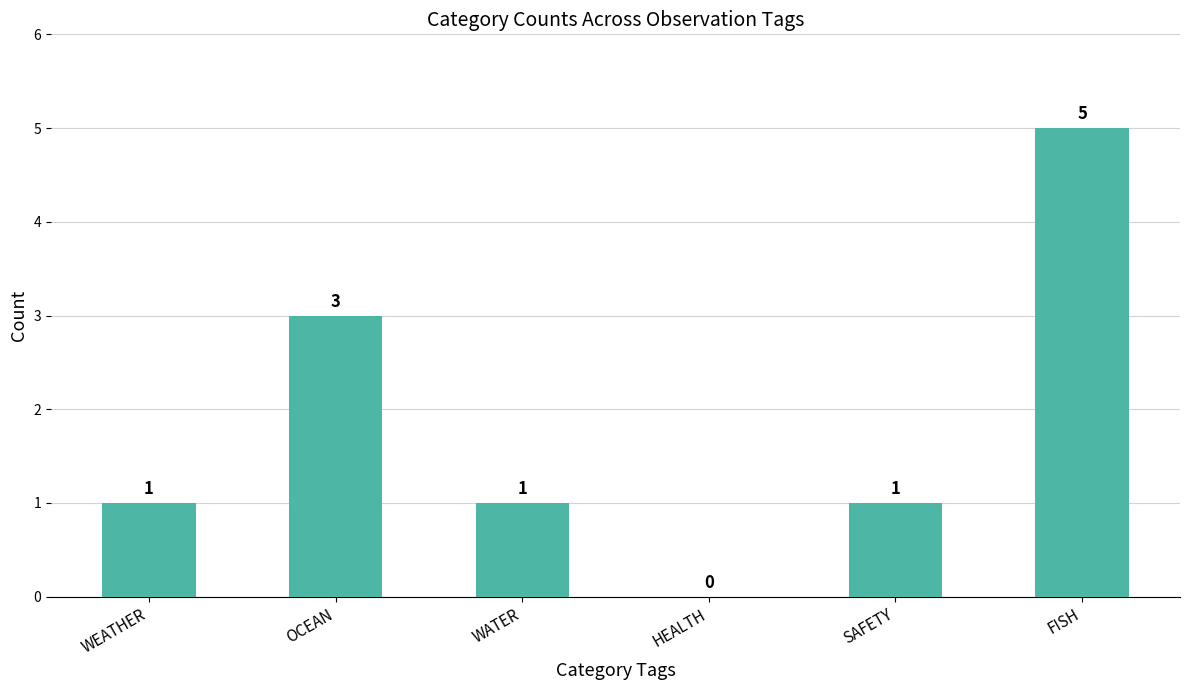

Between FISH and HEALTH, which is larger?

FISH